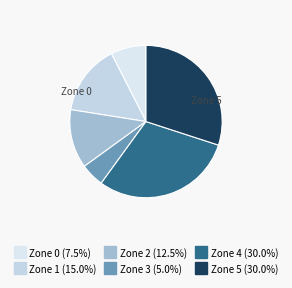

Does any single category account for the majority?

No